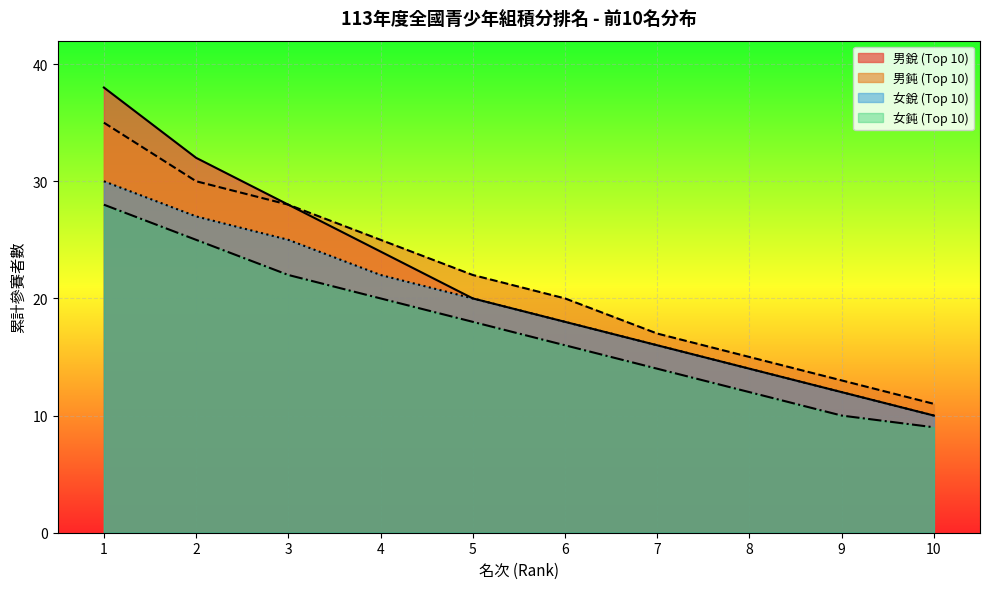

True or false: 男鈍 (Top 10 Ranks) and 男銳 (Top 10 Ranks) intersect in this chart.

False